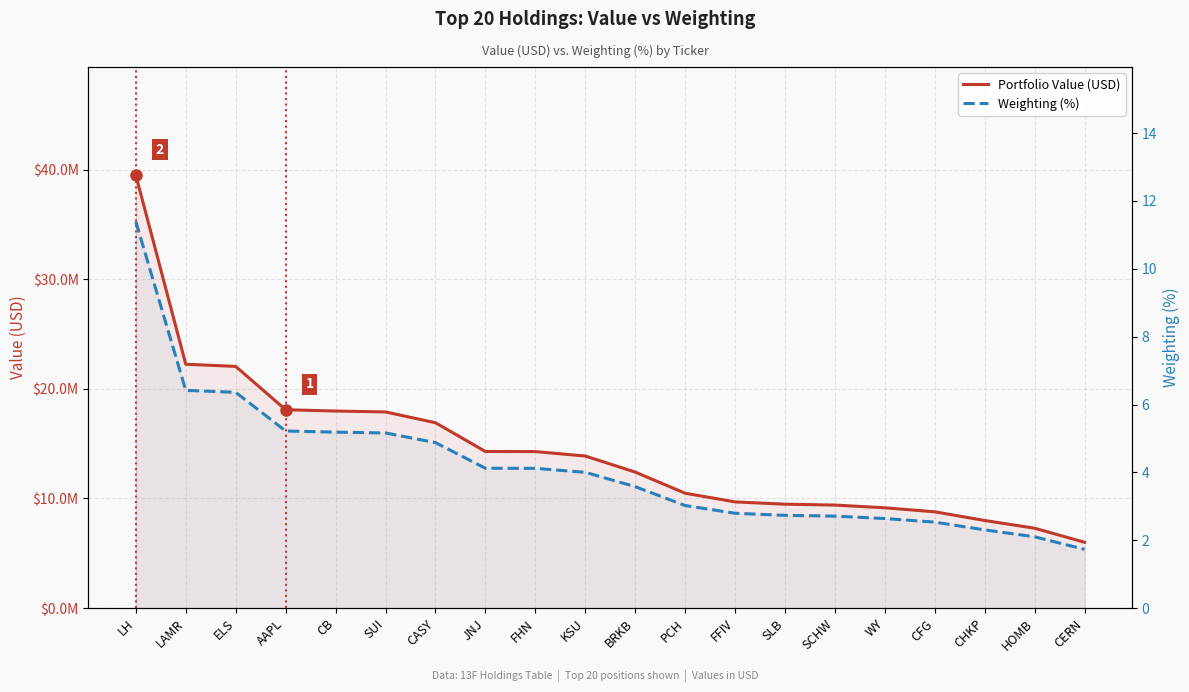

True or false: Weighting (%) has a value of 3.6 at WY.

False